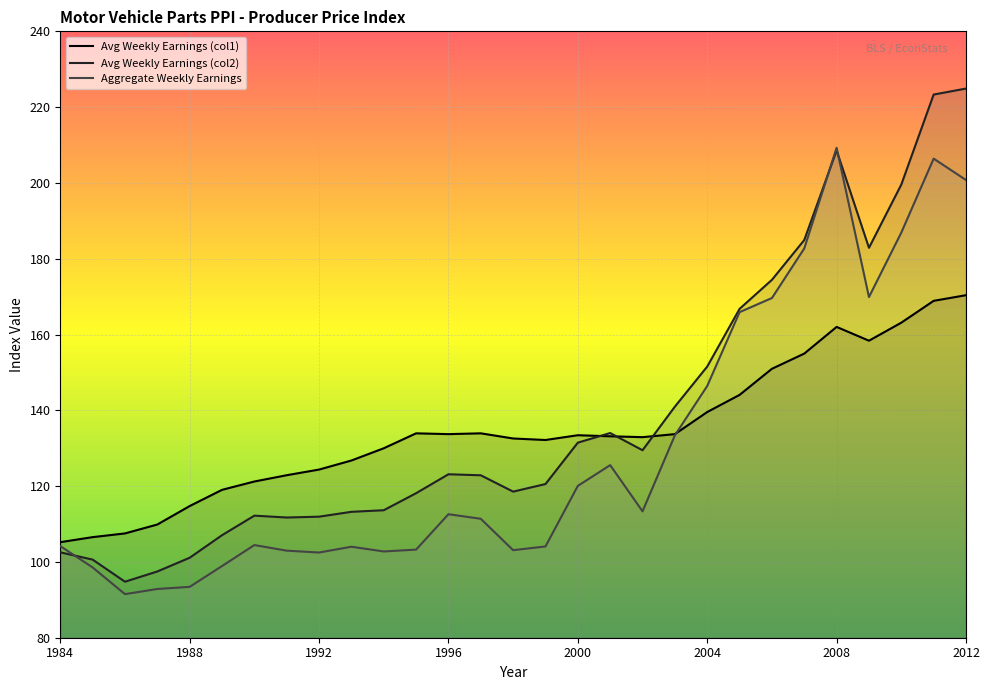

List the series in order of their overall mean, lowest first.

Motor vehicle parts | Aggregate Weekly Earnings, Motor vehicle parts | Avg Weekly Earnings (col1), Motor vehicle parts | Avg Weekly Earnings (col2)